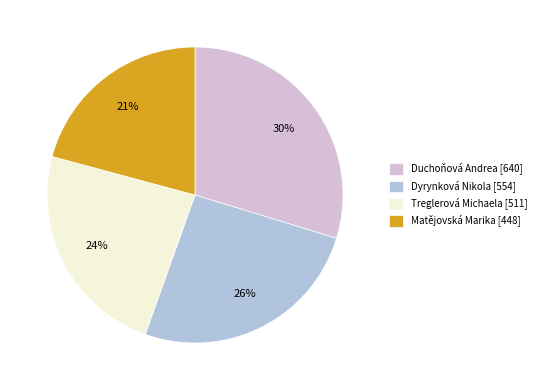

To the nearest percent, what is the average slice percentage?

25%